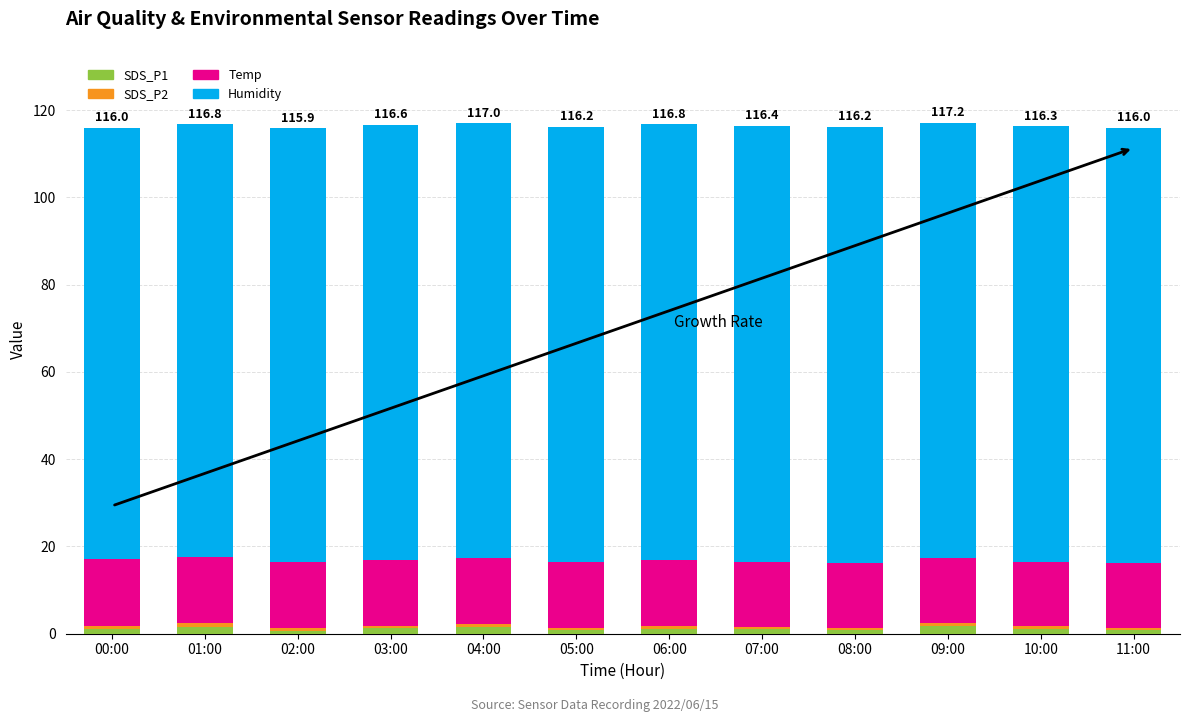

Does the chart contain stacked bars?

Yes